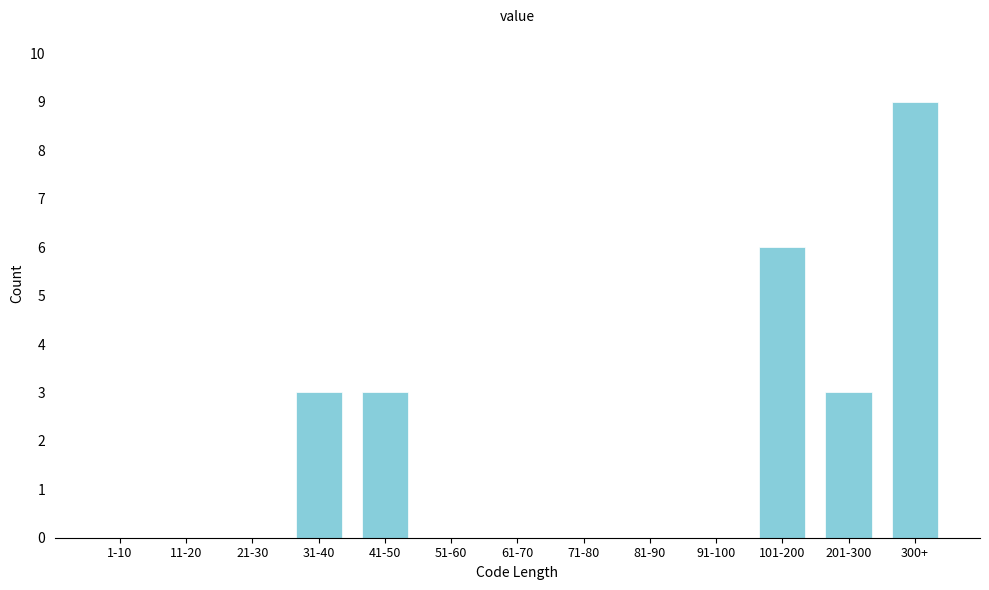

Reading right to left, list all the values displayed in this chart.

300+=9	201-300=3	101-200=6	91-100=0	81-90=0	71-80=0	61-70=0	51-60=0	41-50=3	31-40=3	21-30=0	11-20=0	1-10=0